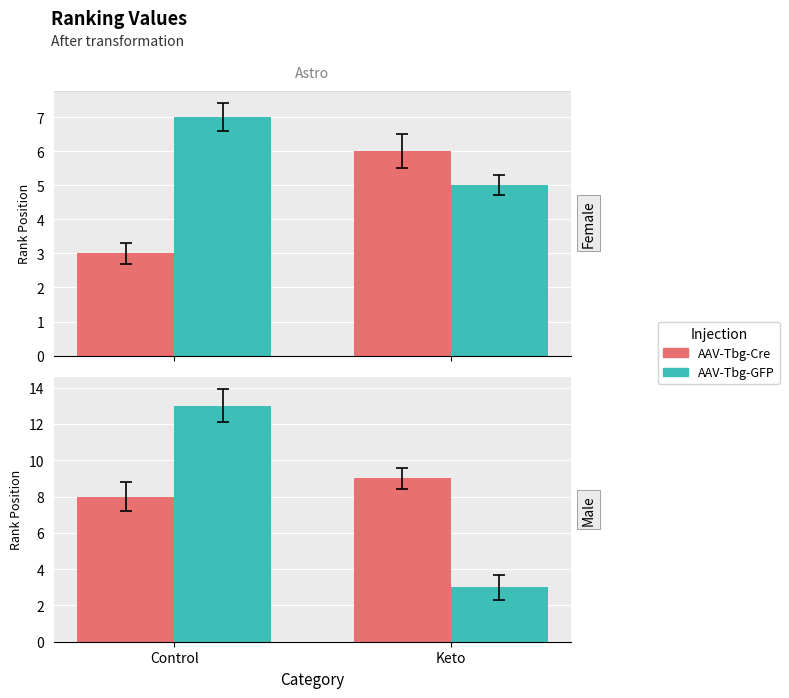

Count the number of categories in the chart.

2